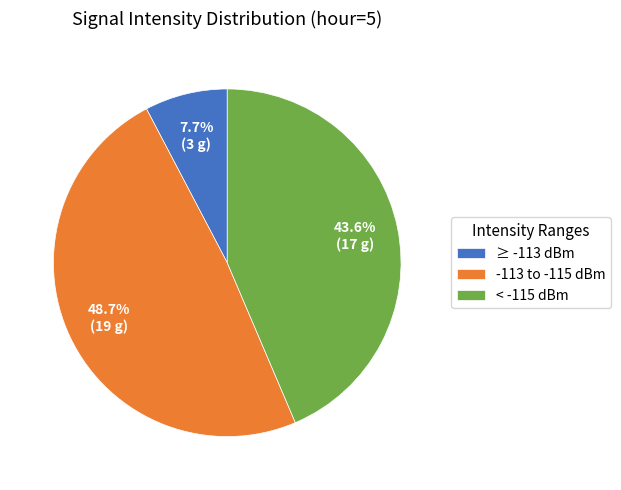

Is there any slice that represents more than half of the pie?

No